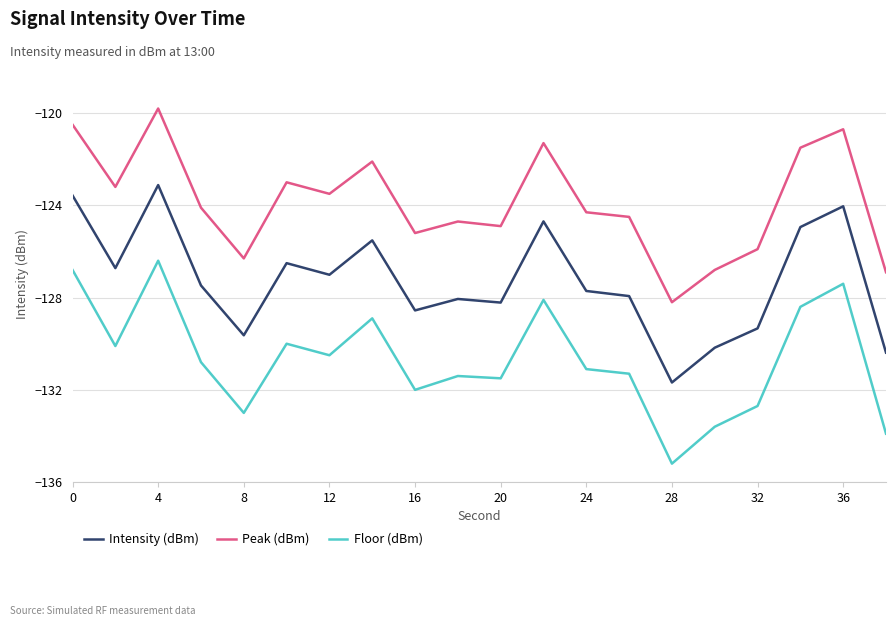

What is the highest value of the Intensity (dBm) series?

-123.1